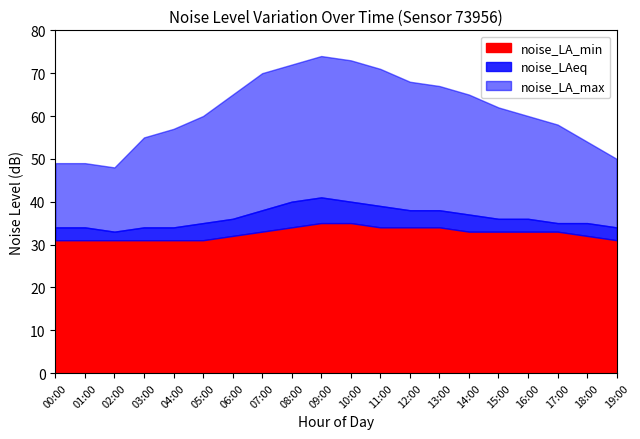

What is the minimum value for noise_LA_min?

31